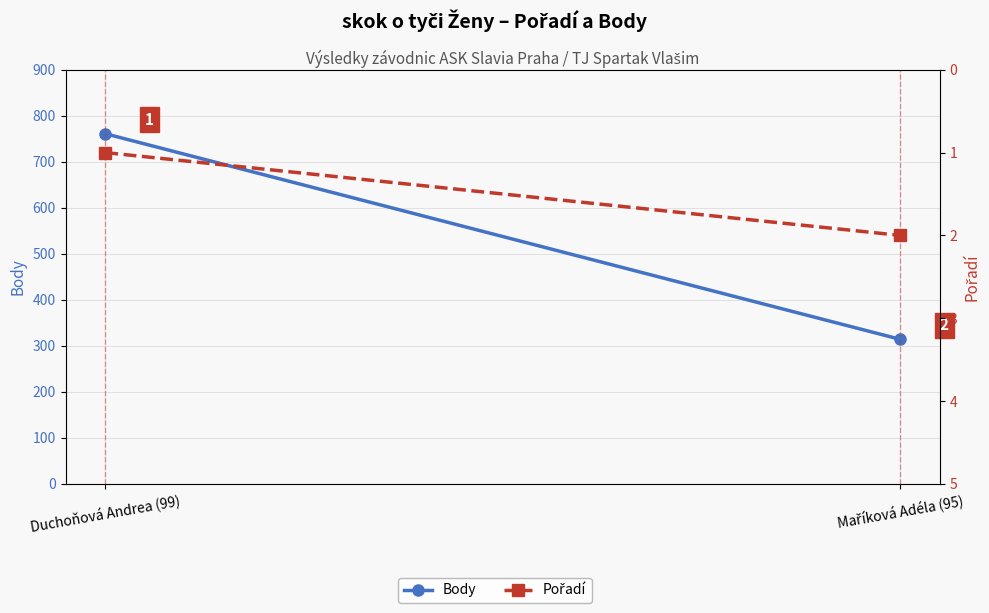

Reading left to right, list all the values displayed in this chart.

Body: Duchoňová Andrea (99)=761	Maříková Adéla (95)=314
Pořadí: Duchoňová Andrea (99)=1	Maříková Adéla (95)=2